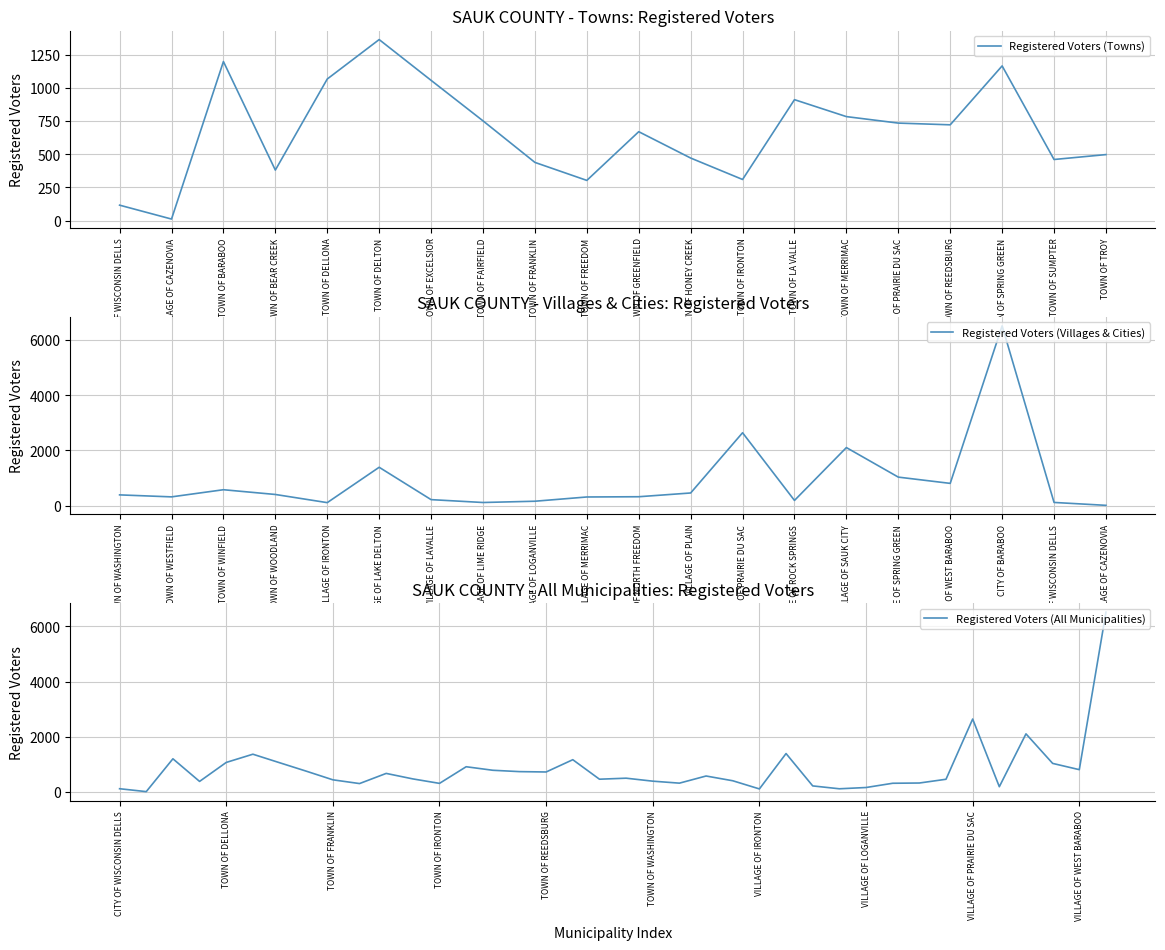

Rank the categories by value from lowest to highest.

VILLAGE OF CAZENOVIA, CITY OF WISCONSIN DELLS, TOWN OF FREEDOM, TOWN OF IRONTON, TOWN OF BEAR CREEK, TOWN OF FRANKLIN, TOWN OF SUMPTER, TOWN OF HONEY CREEK, TOWN OF TROY, TOWN OF GREENFIELD, TOWN OF REEDSBURG, TOWN OF PRAIRIE DU SAC, TOWN OF FAIRFIELD, TOWN OF MERRIMAC, TOWN OF LA VALLE, TOWN OF EXCELSIOR, TOWN OF DELLONA, TOWN OF SPRING GREEN, TOWN OF BARABOO, TOWN OF DELTON